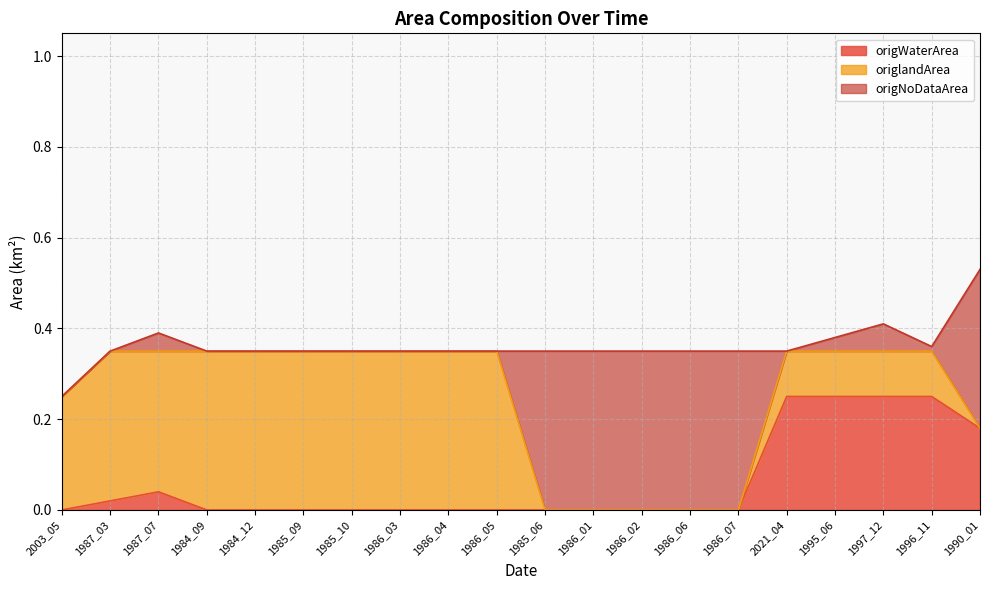

Which series has the largest range (max minus min)?

origlandArea